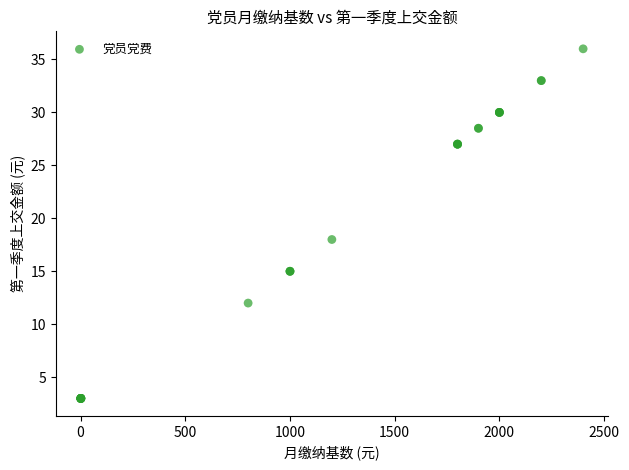

What Y value in the scatter plot is closest to 19?

18.0